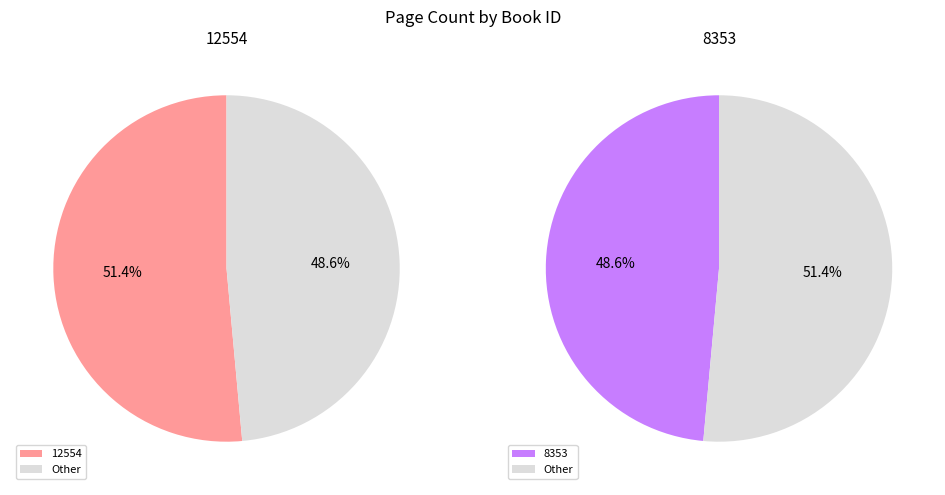

How many slices are in this pie chart?

2